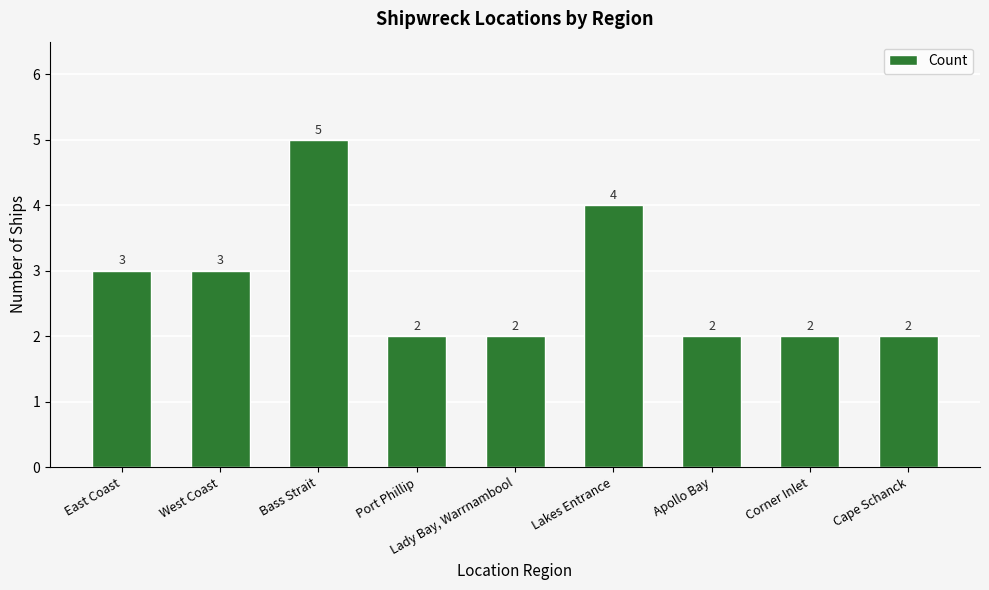

Which category has the highest value across all series?

Bass Strait